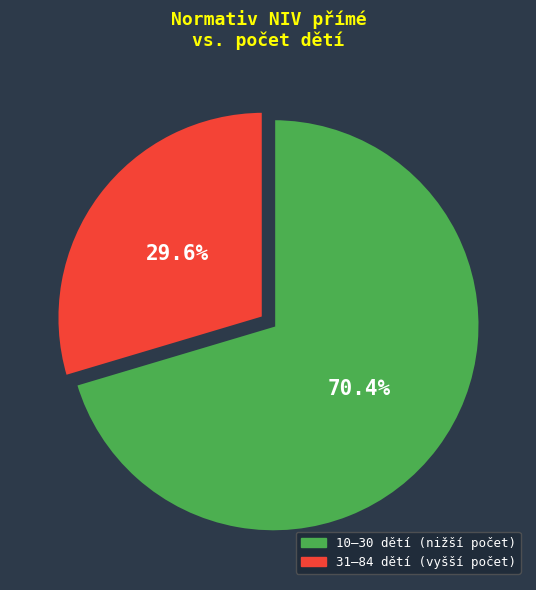

What is the ratio of the value at 31–84 dětí (vyšší počet) to the value at 10–30 dětí (nižší počet)?

0.4